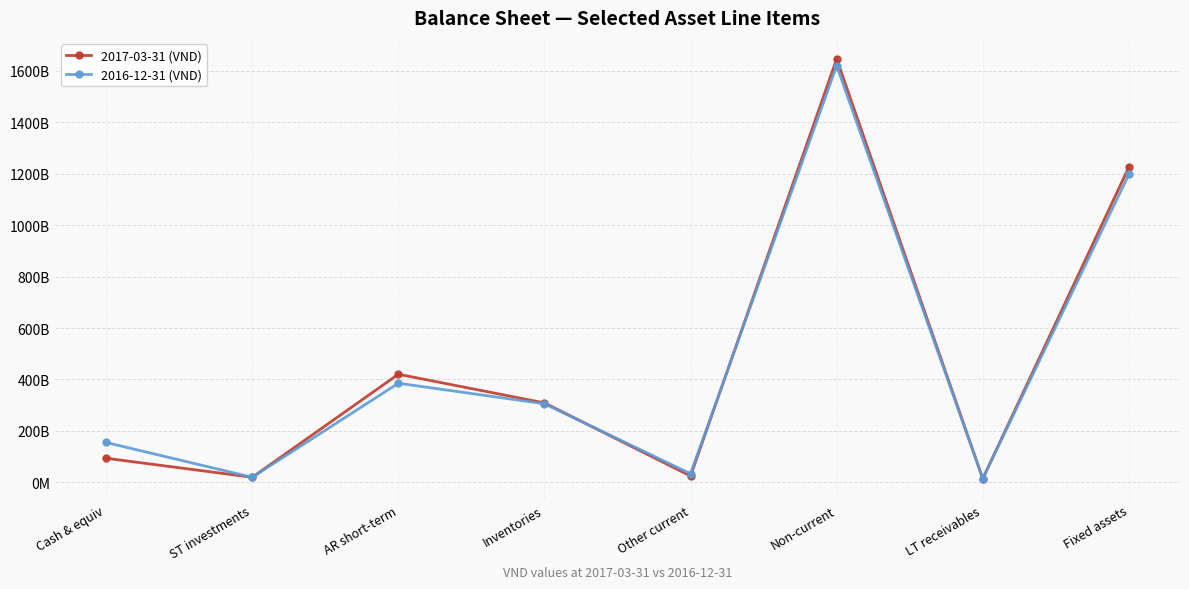

What is the total value across all series at LT receivables?

28496191440